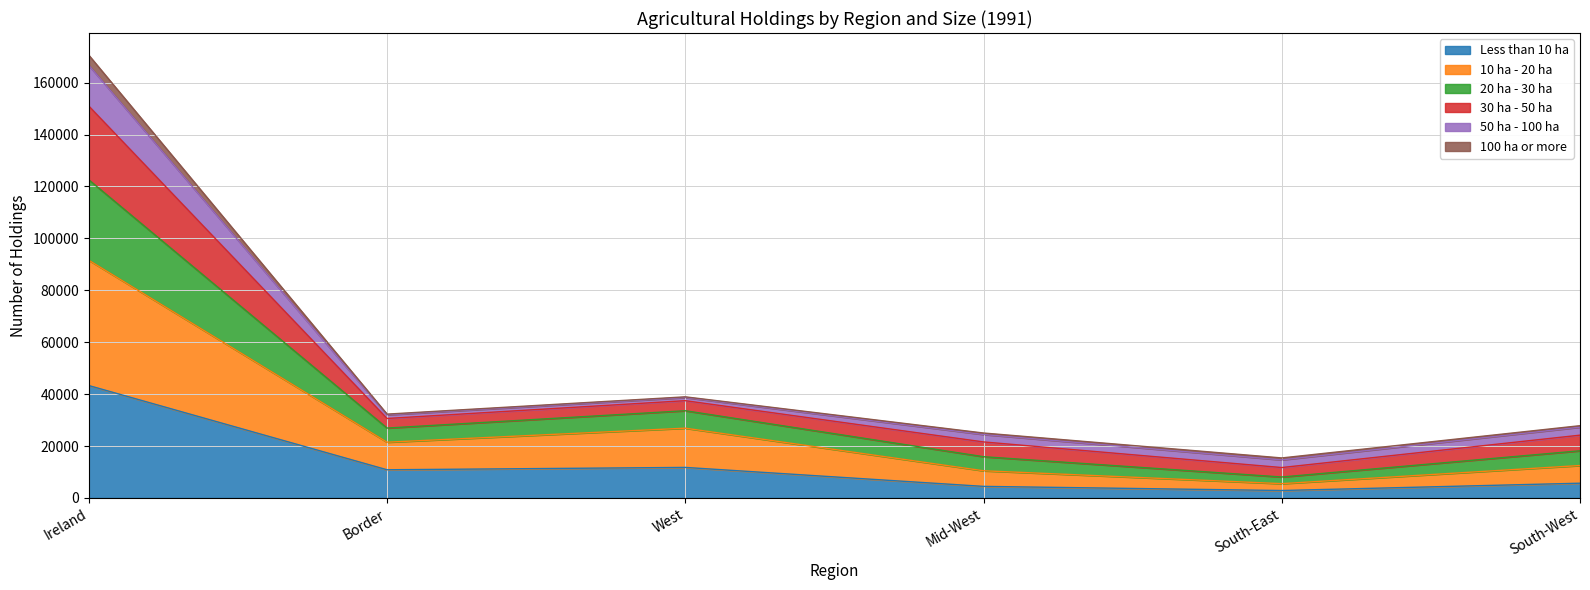

Where does the Less than 10 ha series first go above 10865?

Ireland